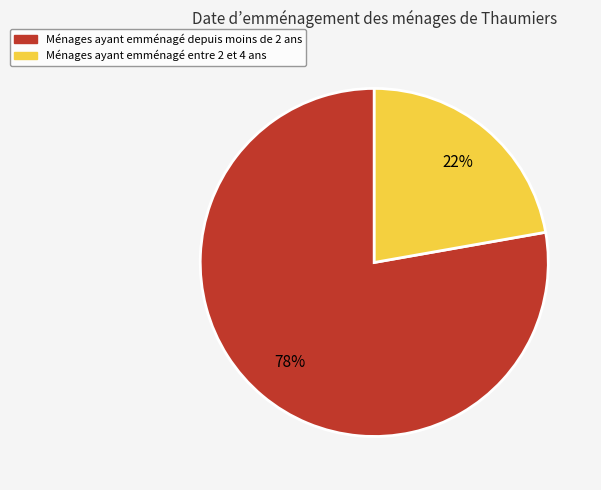

Is there a majority slice in this chart?

Yes